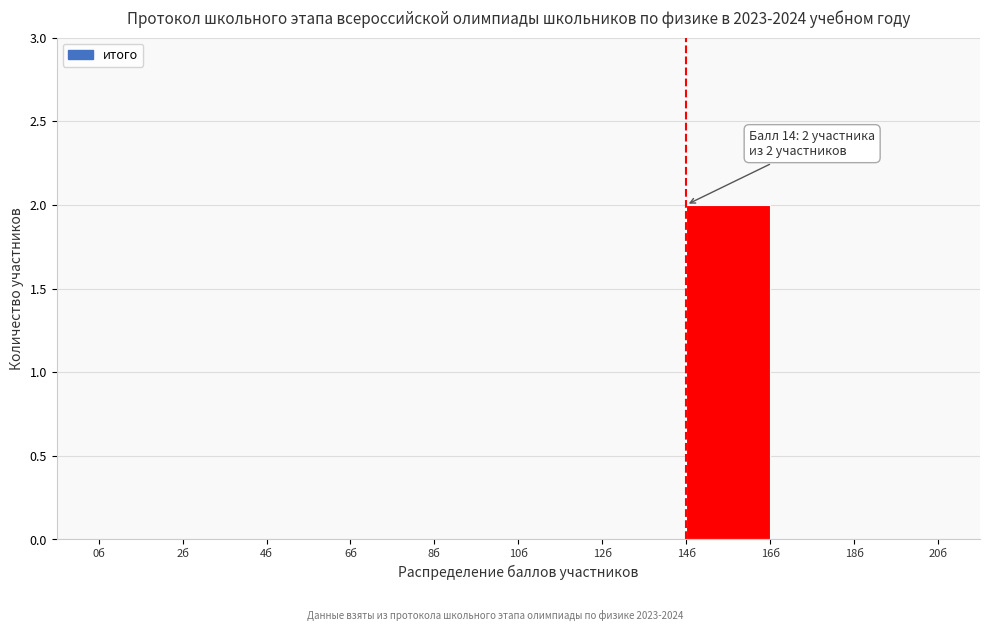

Which range on the x-axis has the tallest bar?

14 to 16